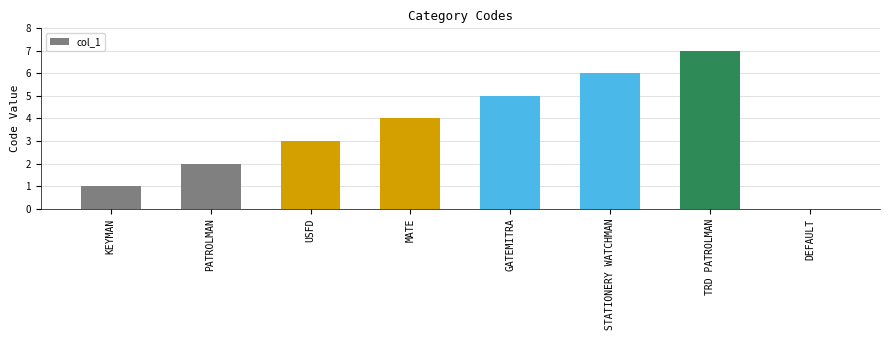

Which has a higher value, KEYMAN or TRD PATROLMAN?

TRD PATROLMAN